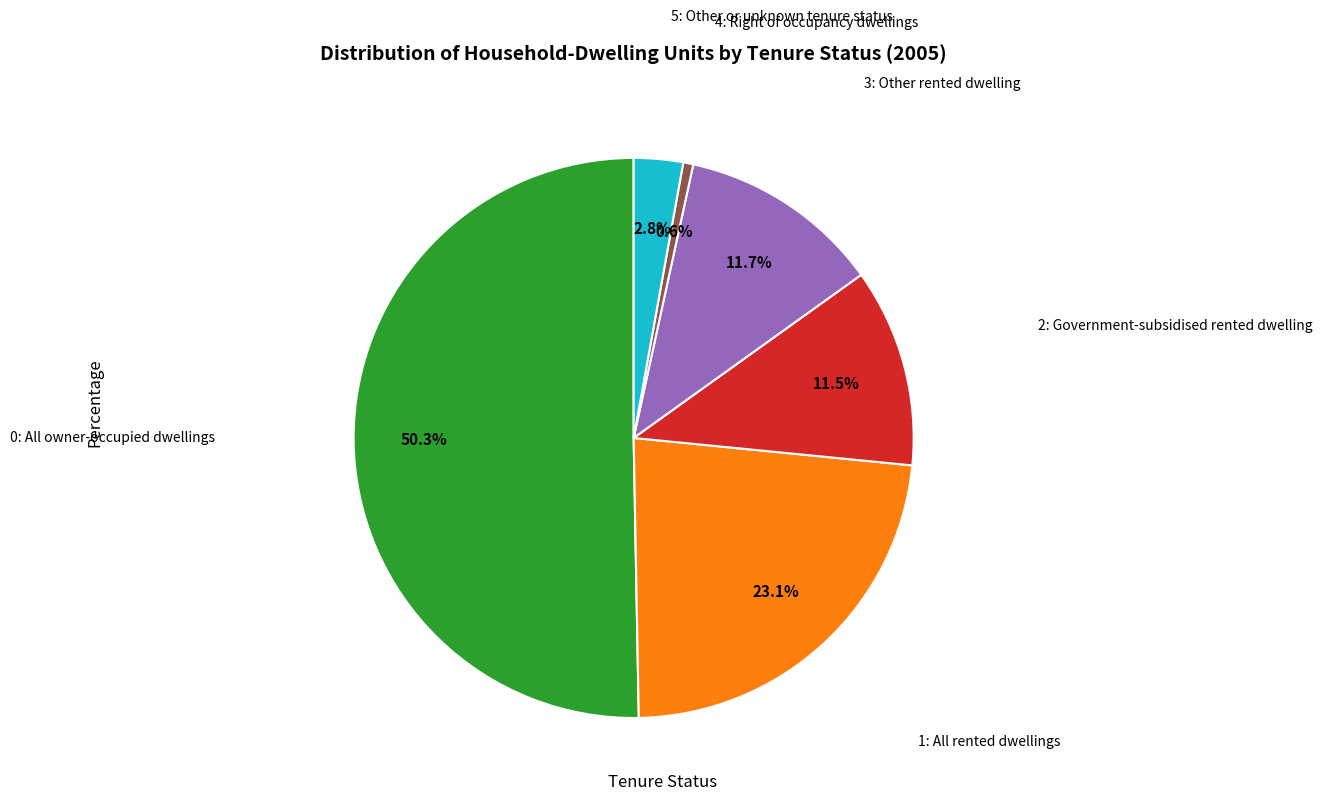

How many slices are in this pie chart?

6